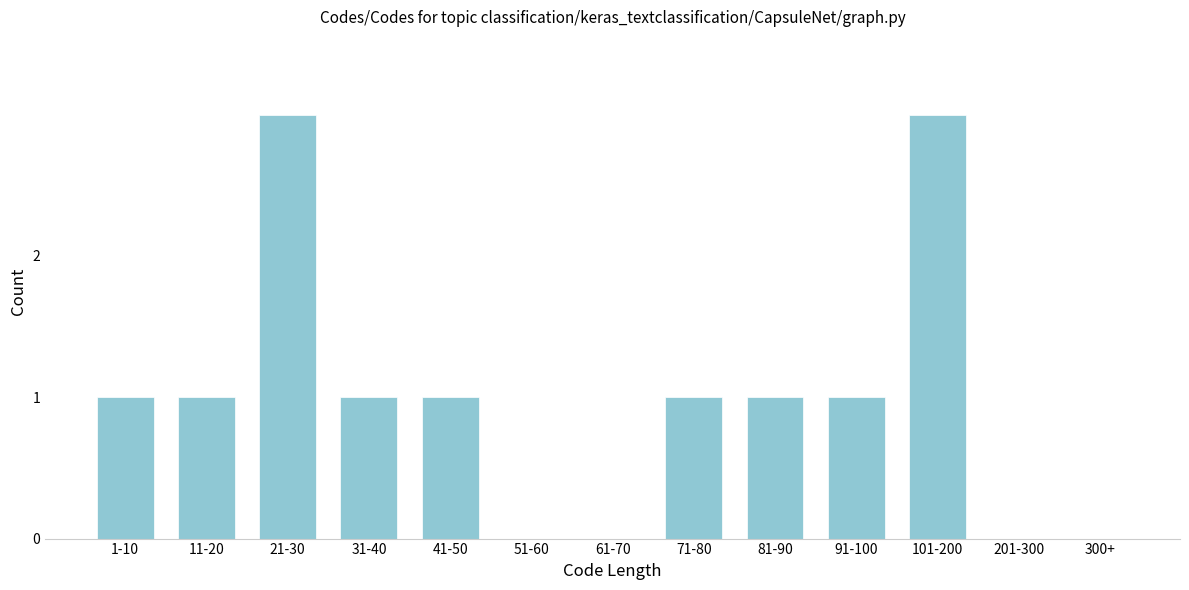

Reading left to right, extract all data points from this chart.

1-10=1	11-20=1	21-30=3	31-40=1	41-50=1	51-60=0	61-70=0	71-80=1	81-90=1	91-100=1	101-200=3	201-300=0	300+=0